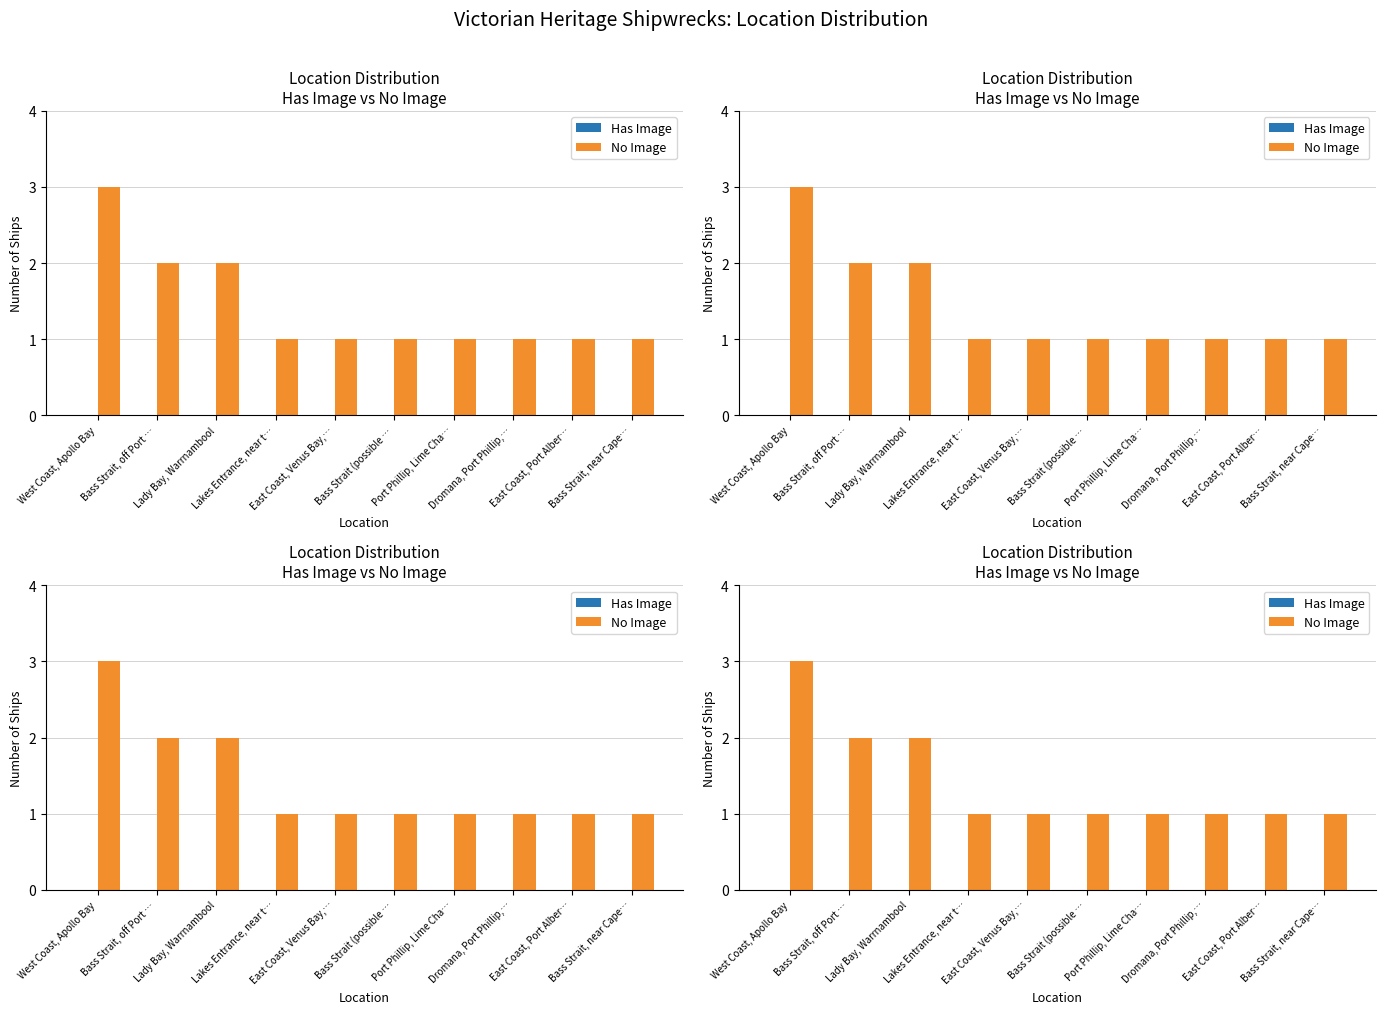

List the series in order of their overall mean, highest first.

No Image, Has Image